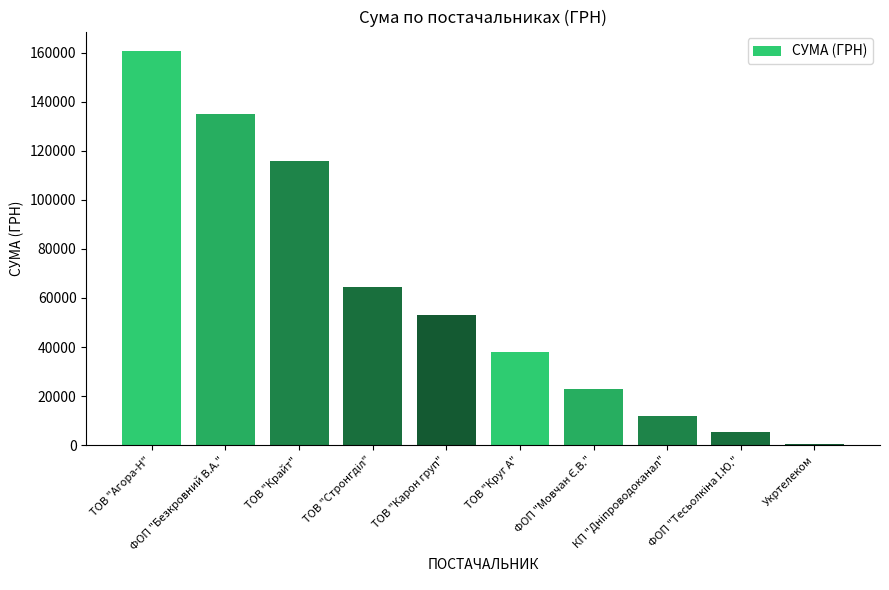

Count the number of values greater than 52936.

5